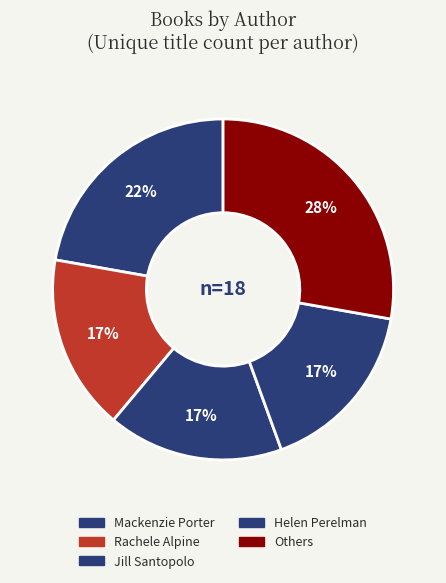

How many segments does this pie chart have?

5